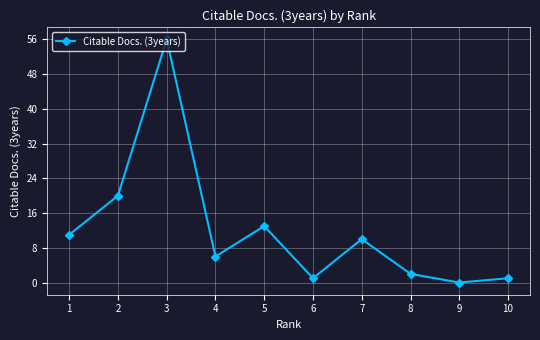

What is the value of the 8th point from the left?

2